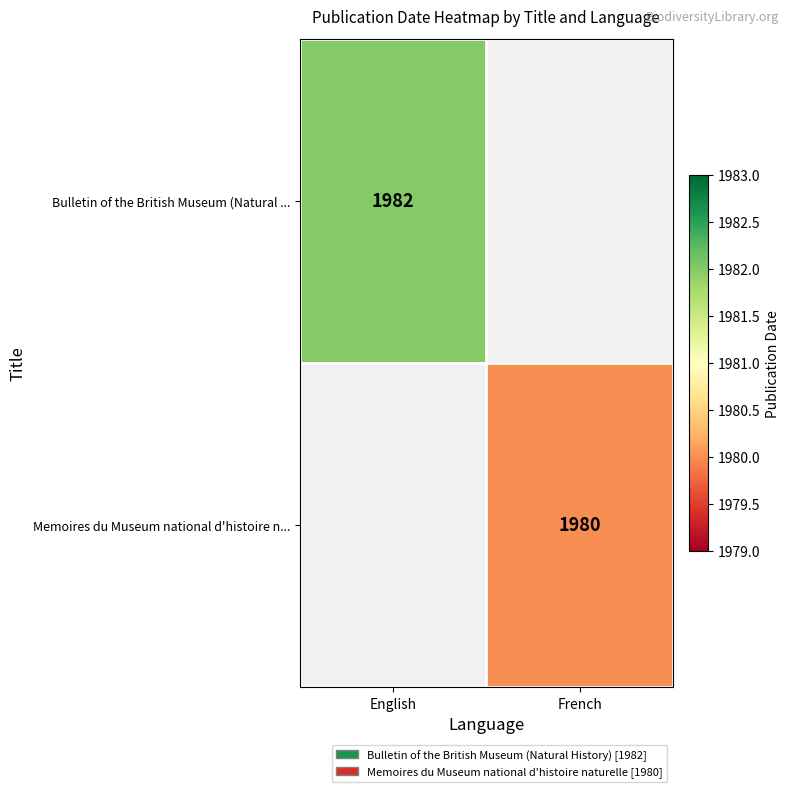

True or false: Memoires du Museum national d'histoire n... has a value of 1054 at French.

False